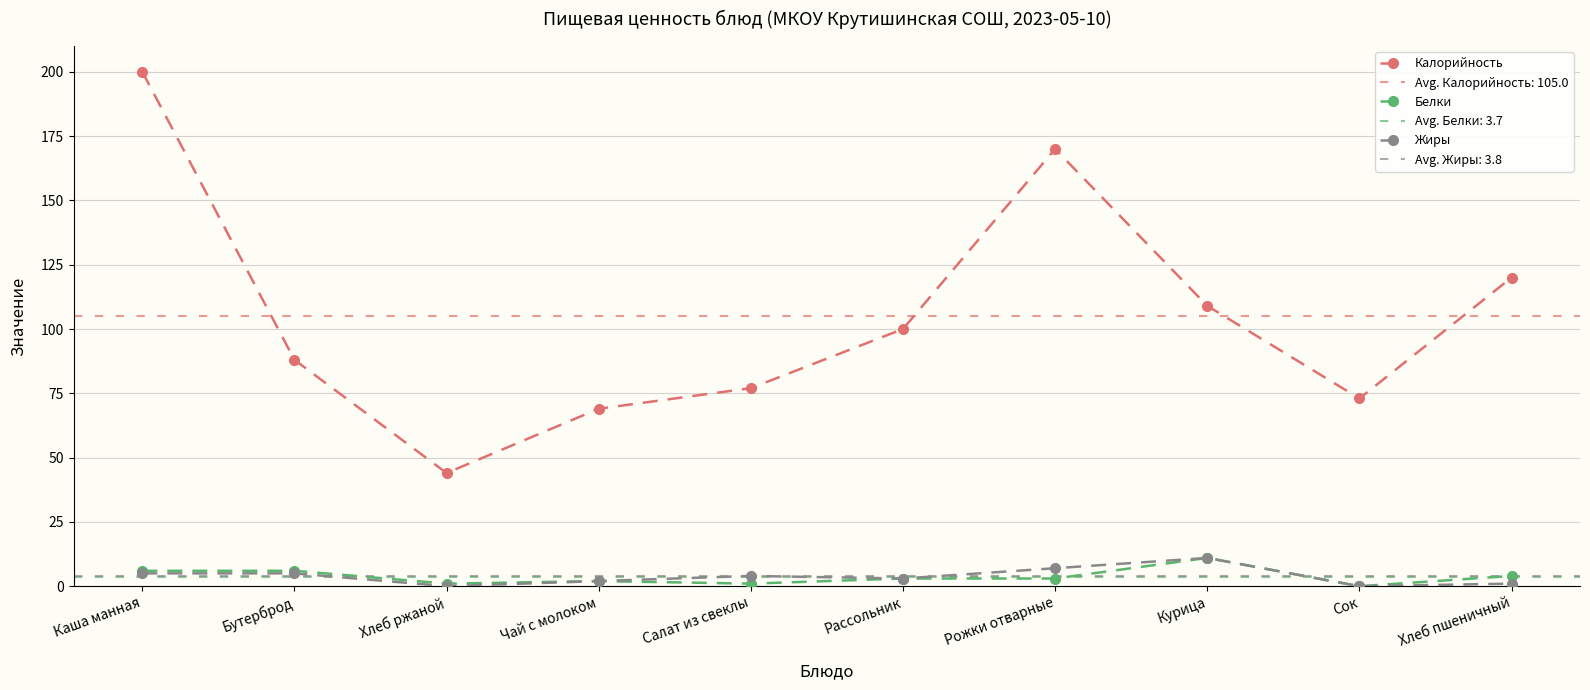

List the series in order of their peak value, lowest first.

Белки, Жиры, Калорийность